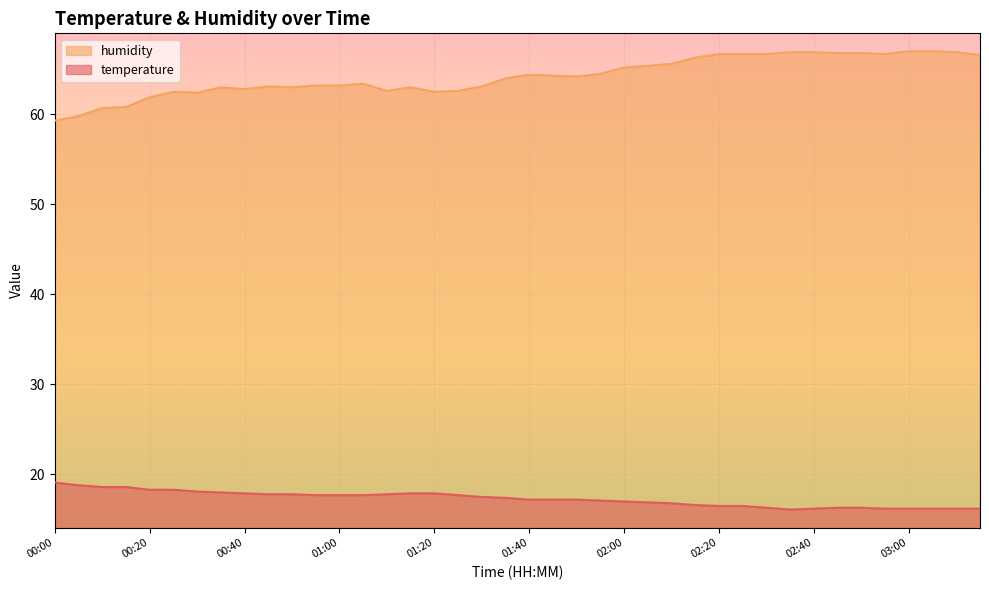

The humidity series shows 35.6 at 02:35. True or false?

False